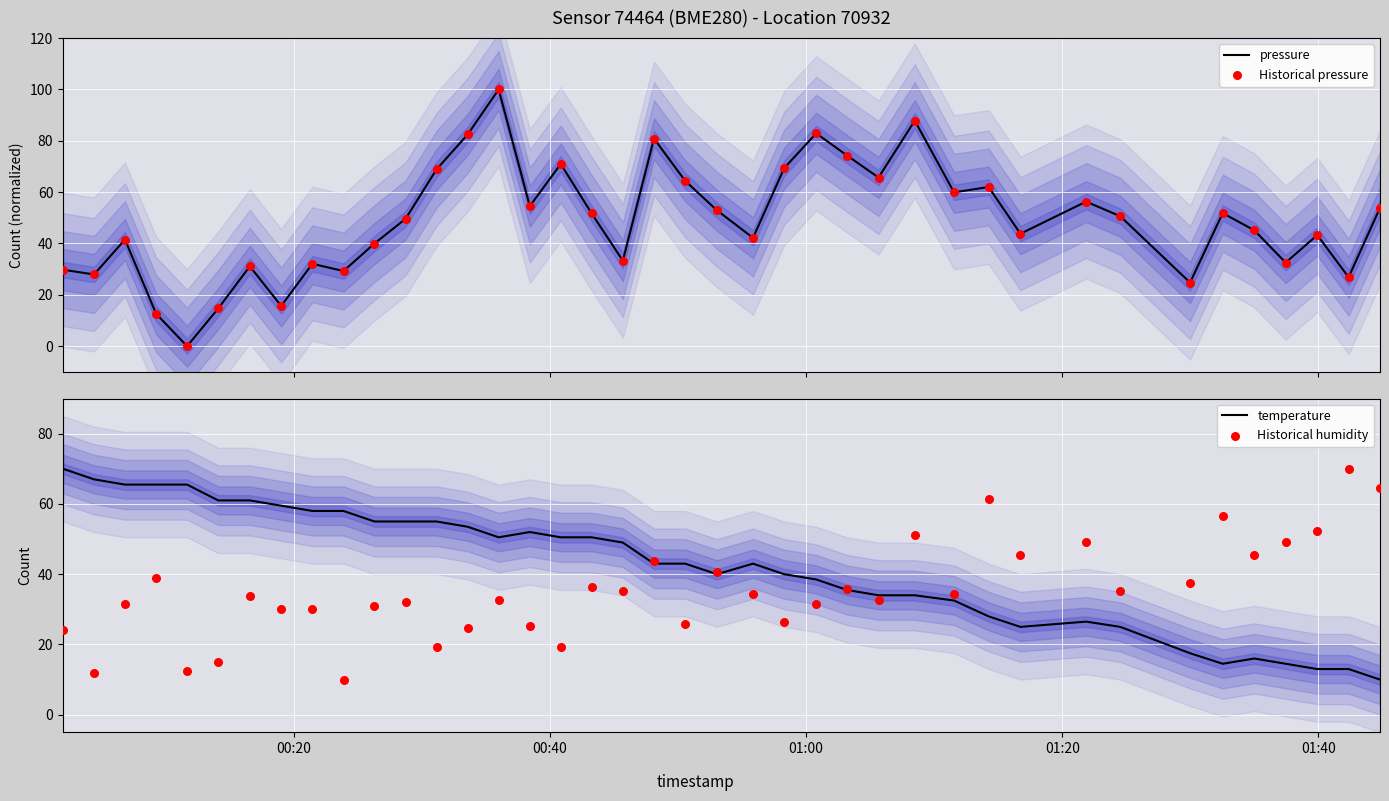

Which series has the largest total across all categories?

pressure